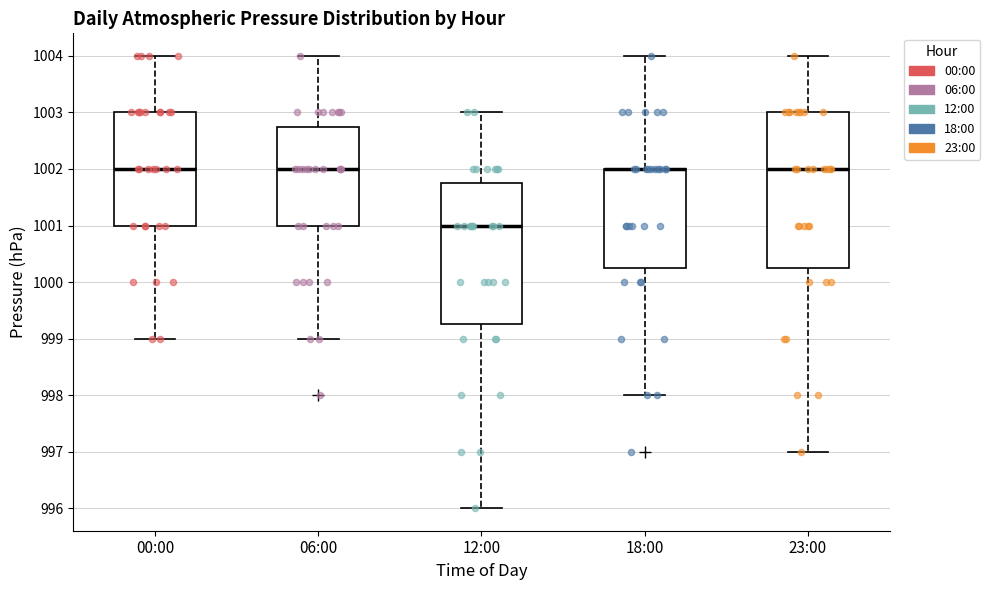

Reading left to right, transcribe this box plot: for each box, give where its median line is, the range the box spans, and where its two whiskers end, as read against the y-axis. The values are not printed on the chart, so give them approximately, as read against the axis.

00:00: median 1002.0, box 1001.0 to 1003.0, whiskers 999.0 to 1004.0
06:00: median 1002.0, box 1001.0 to 1002.8, whiskers 999.0 to 1004.0
12:00: median 1001.0, box 999.3 to 1001.8, whiskers 996.0 to 1003.0
18:00: median 1002.0 (drawn on the box's upper edge), box 1000.3 to 1002.0, whiskers 998.0 to 1004.0
23:00: median 1002.0, box 1000.3 to 1003.0, whiskers 997.0 to 1004.0